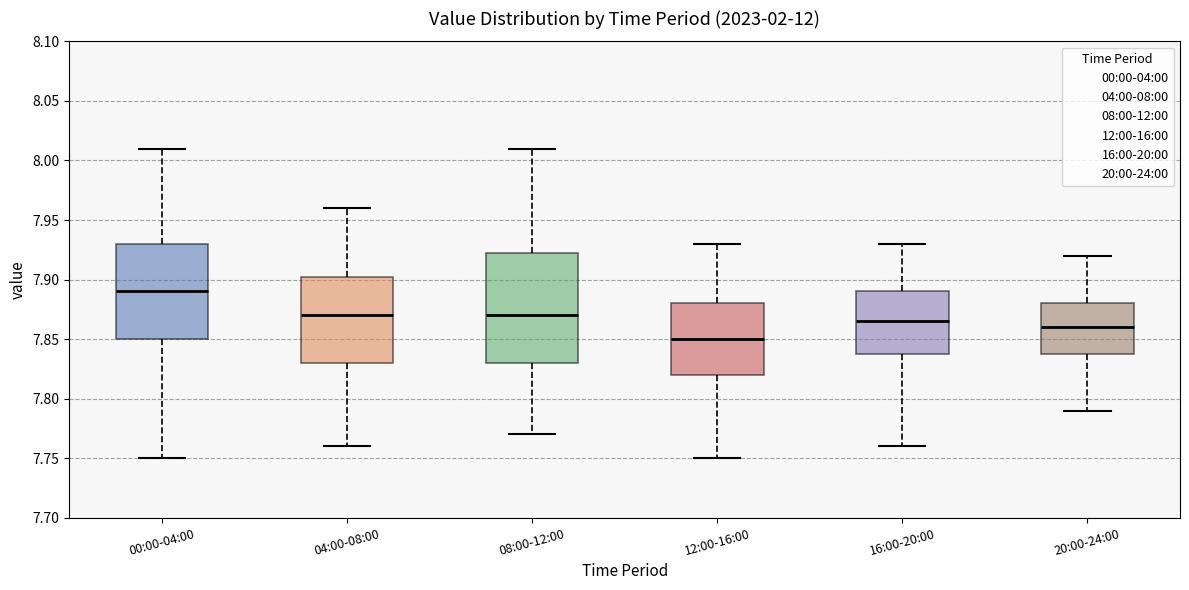

Reading left to right, transcribe this box plot: for each box, give where its median line is, the range the box spans, and where its two whiskers end, as read against the y-axis. The values are not printed on the chart, so give them approximately, as read against the axis.

00:00-04:00: median 7.890, box 7.850 to 7.930, whiskers 7.750 to 8.010
04:00-08:00: median 7.870, box 7.830 to 7.905, whiskers 7.760 to 7.960
08:00-12:00: median 7.870, box 7.830 to 7.925, whiskers 7.770 to 8.010
12:00-16:00: median 7.850, box 7.820 to 7.880, whiskers 7.750 to 7.930
16:00-20:00: median 7.865, box 7.840 to 7.890, whiskers 7.760 to 7.930
20:00-24:00: median 7.860, box 7.840 to 7.880, whiskers 7.790 to 7.920